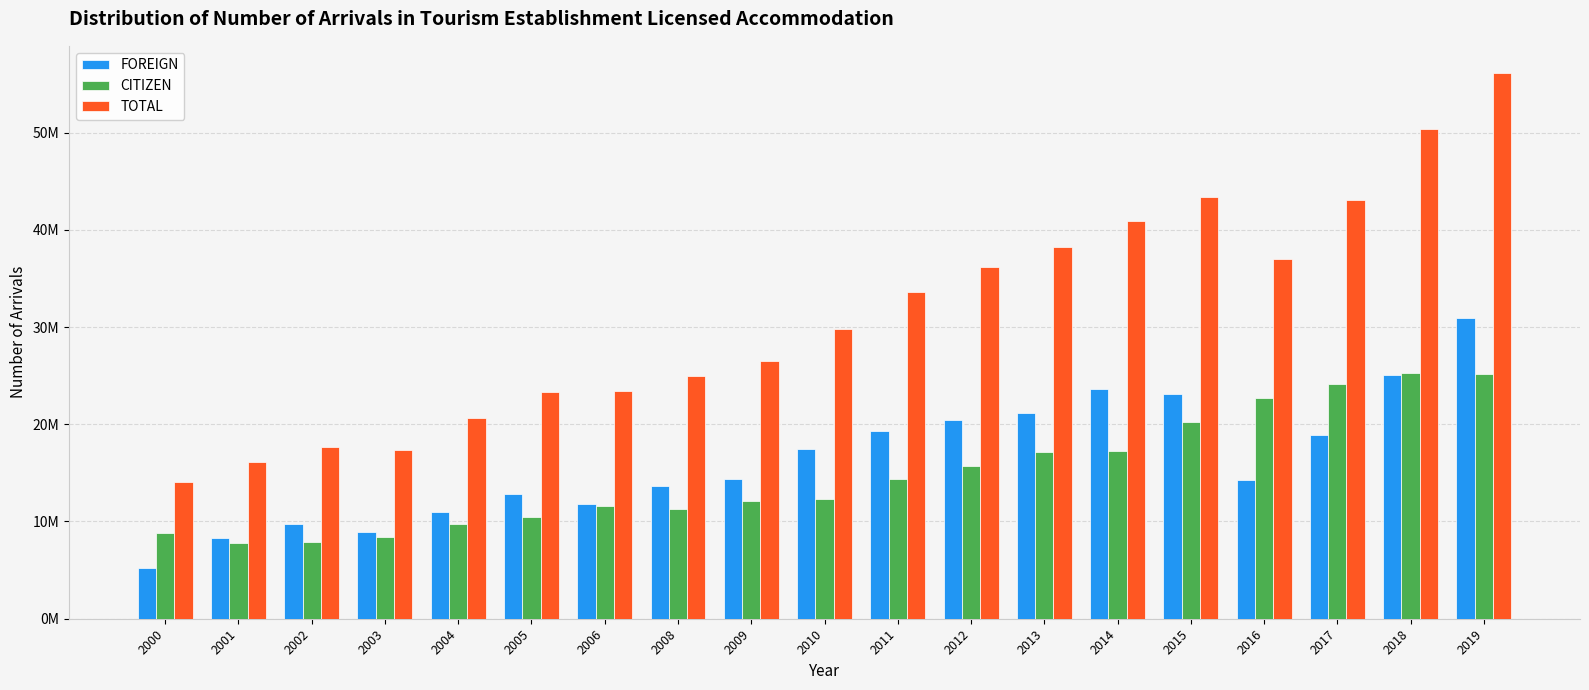

What are all the series names shown in the legend?

FOREIGN, CITIZEN, TOTAL